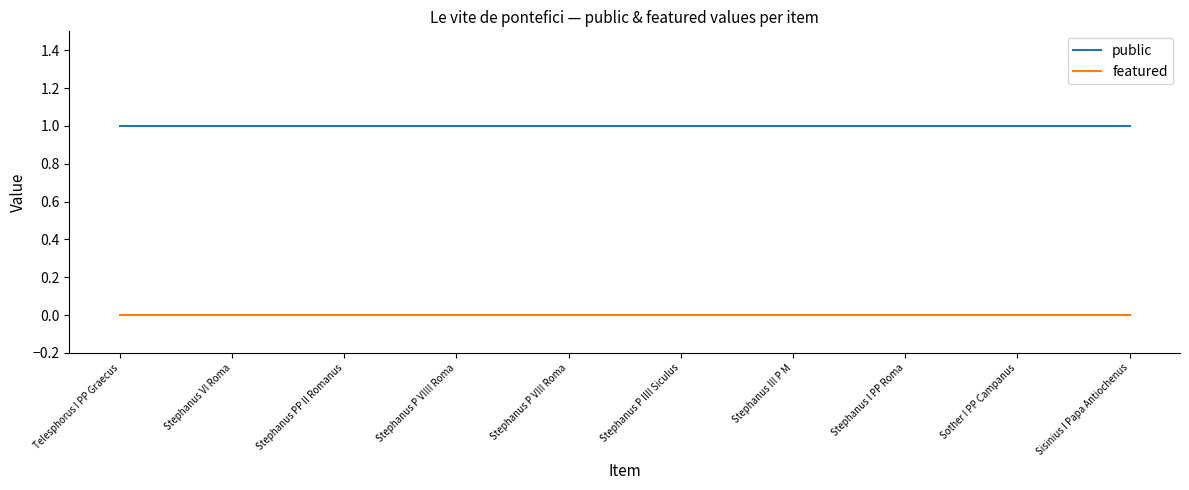

Rank the series at Stephanus III P M from highest to lowest value.

public, featured